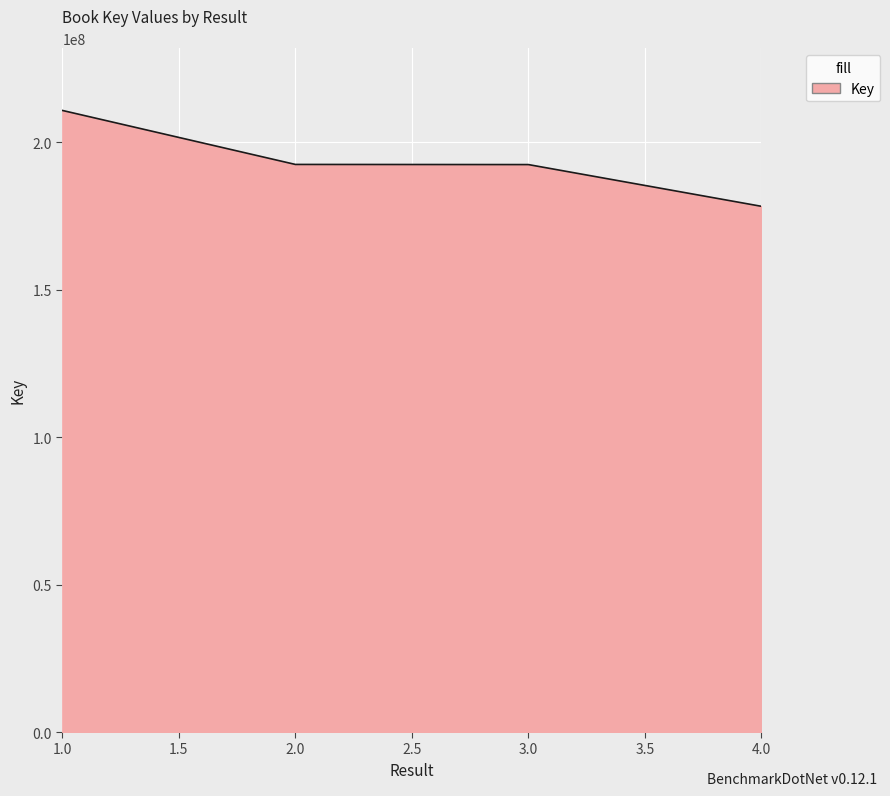

Is it true that the value at 3.0 is 342509980?

False